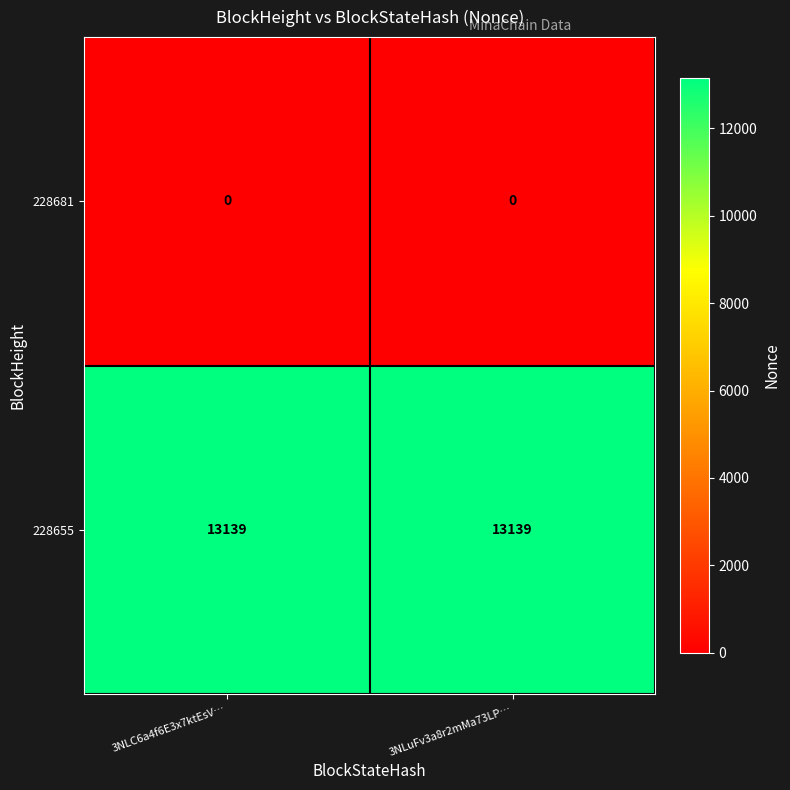

At 3NLuFv3a8r2mMa73LP…, list the series in order from smallest to largest.

228681, 228655